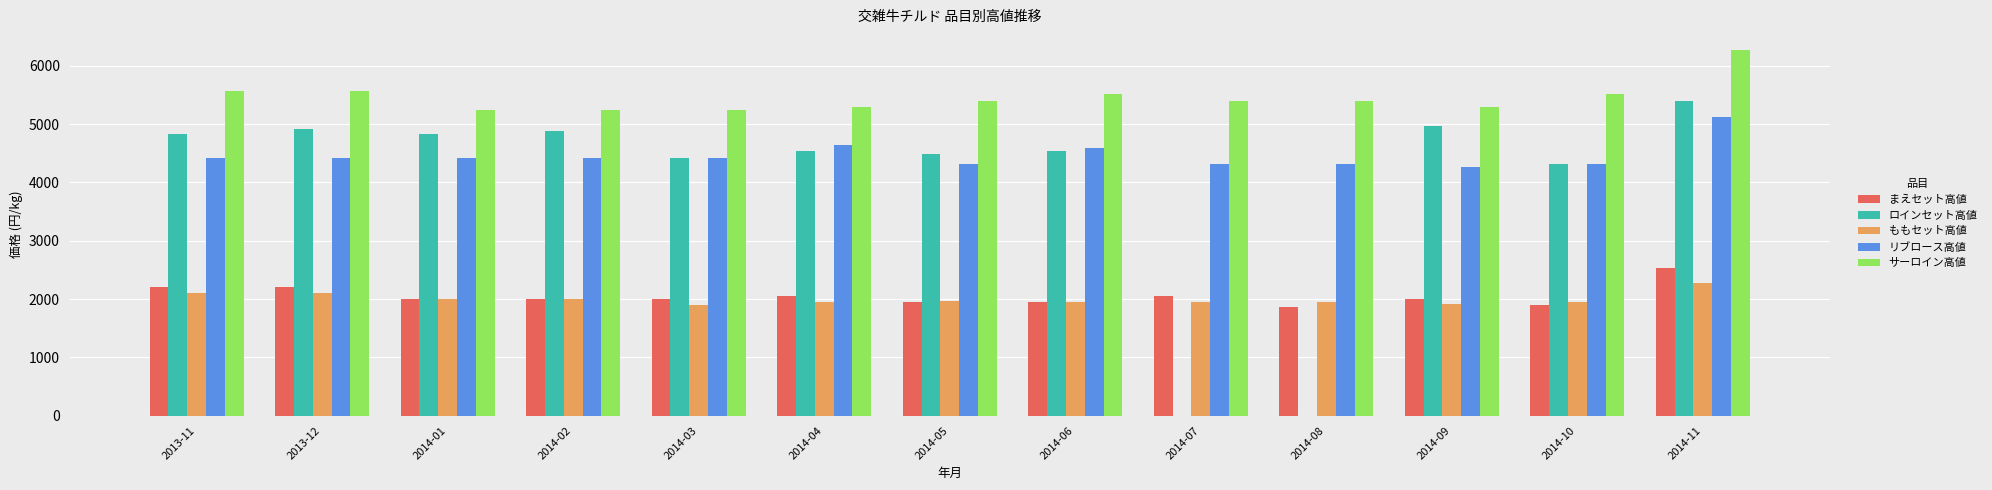

Which series changed the most between 2014-02 and 2014-11?

サーロイン高値